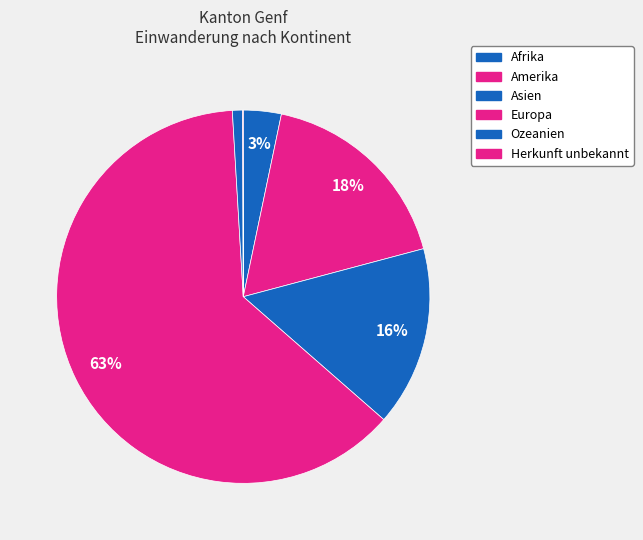

To the nearest percent, what is the combined percentage of Ozeanien and Asien?

16%